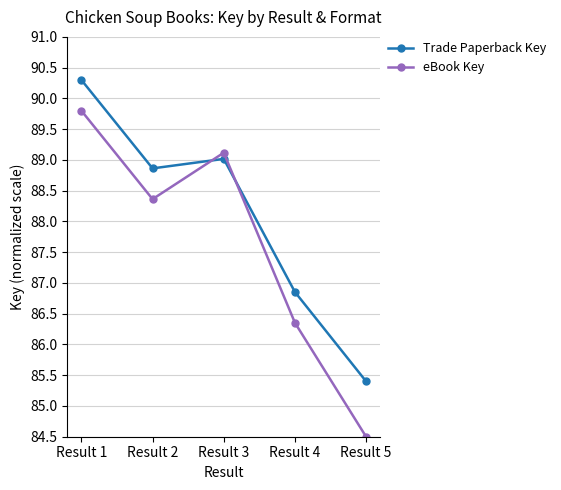

What is the sum of all Trade Paperback Key values?

440.4